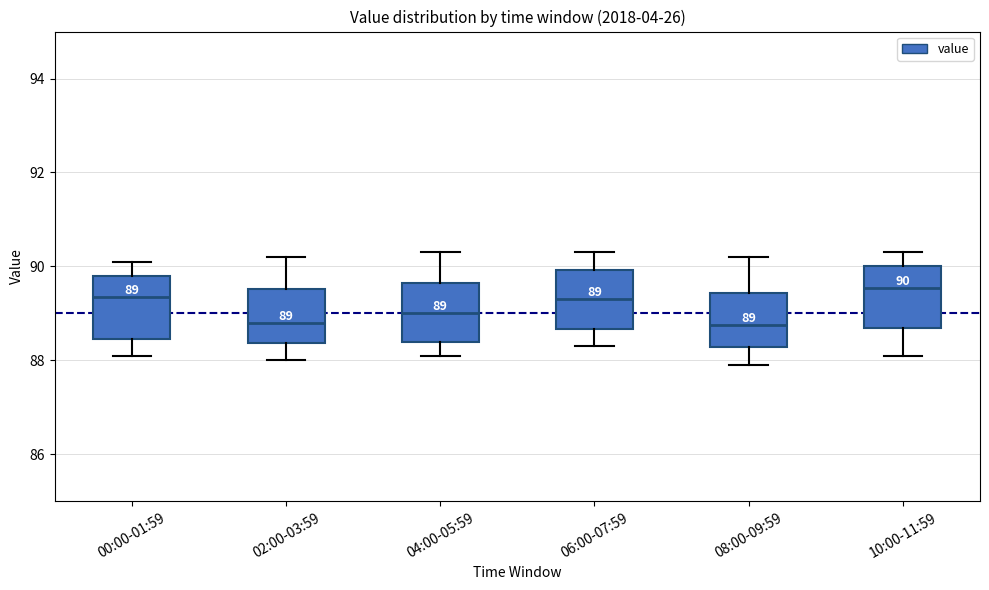

Which box's median line is the highest?

10:00-11:59